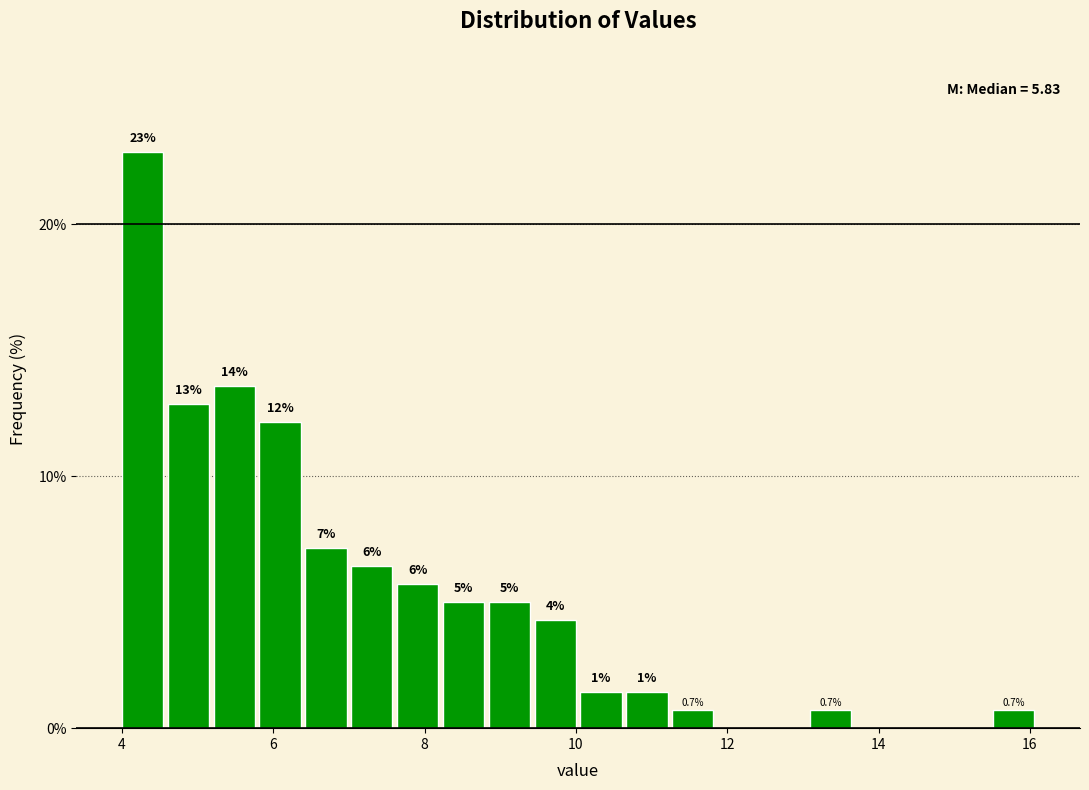

Around what value on the x-axis is the tallest bar? Give the approximate position of its centre, as read against the axis.

4.2